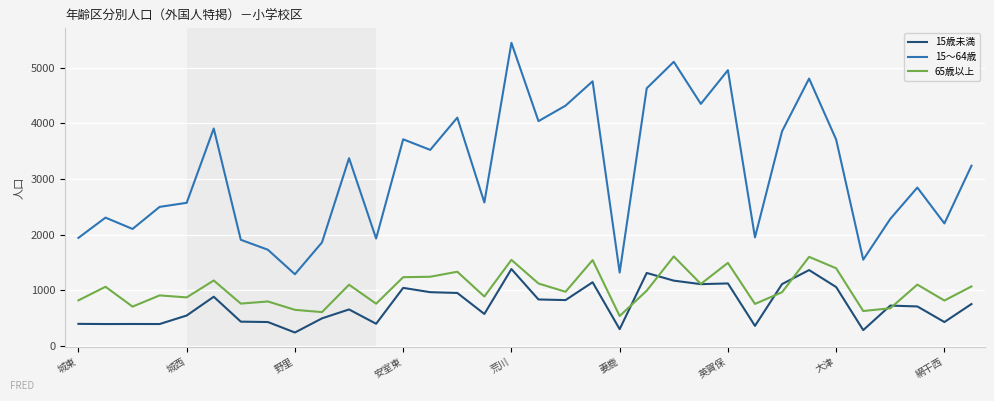

True or false: 65歳以上 and 15～64歳 intersect in this chart.

False